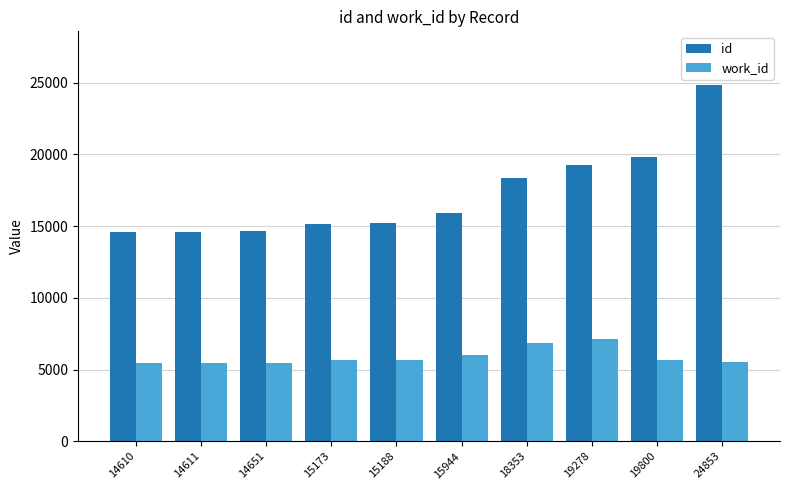

What is the difference between the work_id values at 18353 and 15944?

837